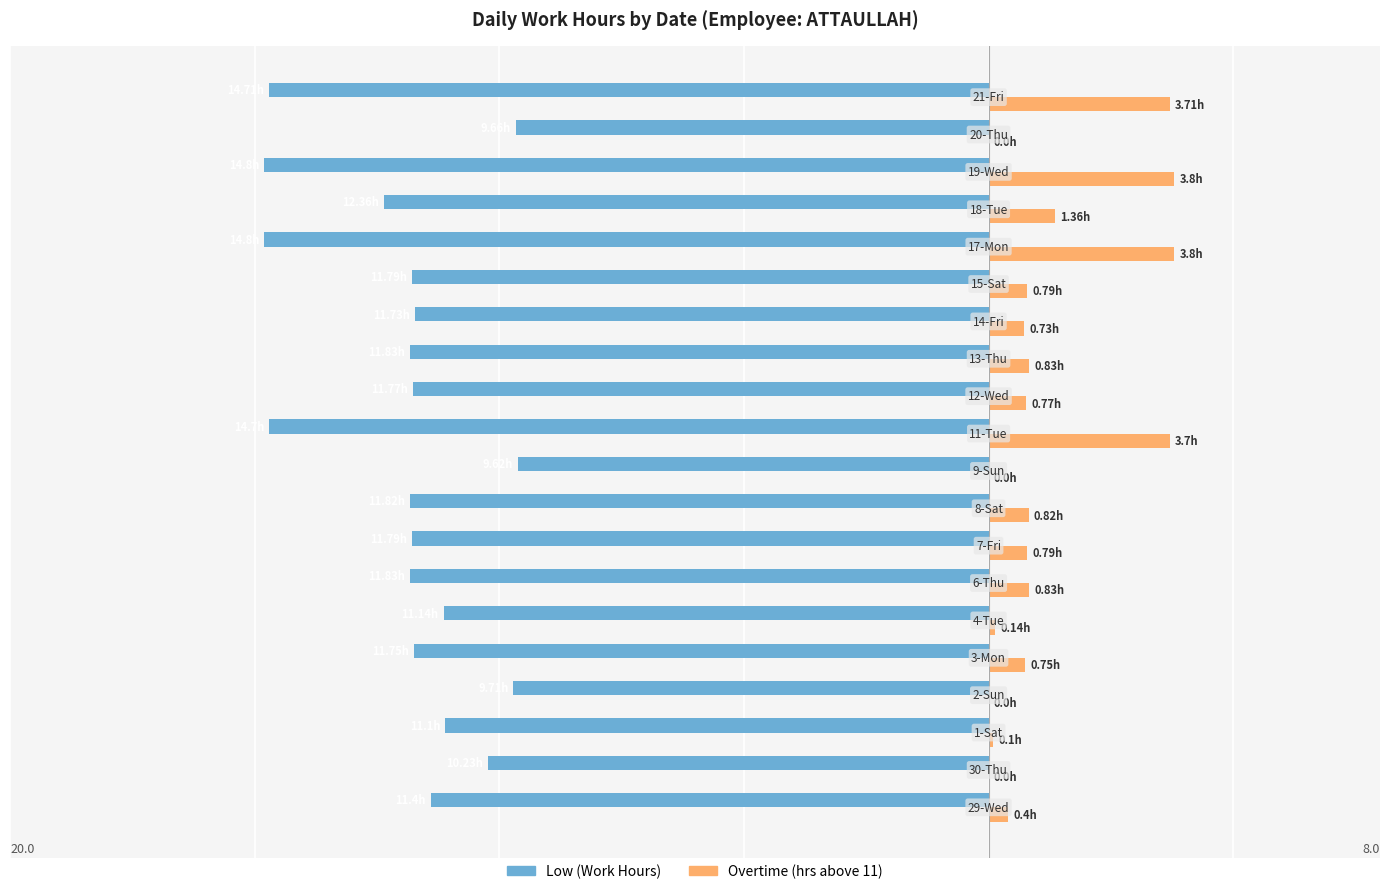

What are all the series names shown in the legend?

Low (Work Hours), Overtime (hrs above 11)